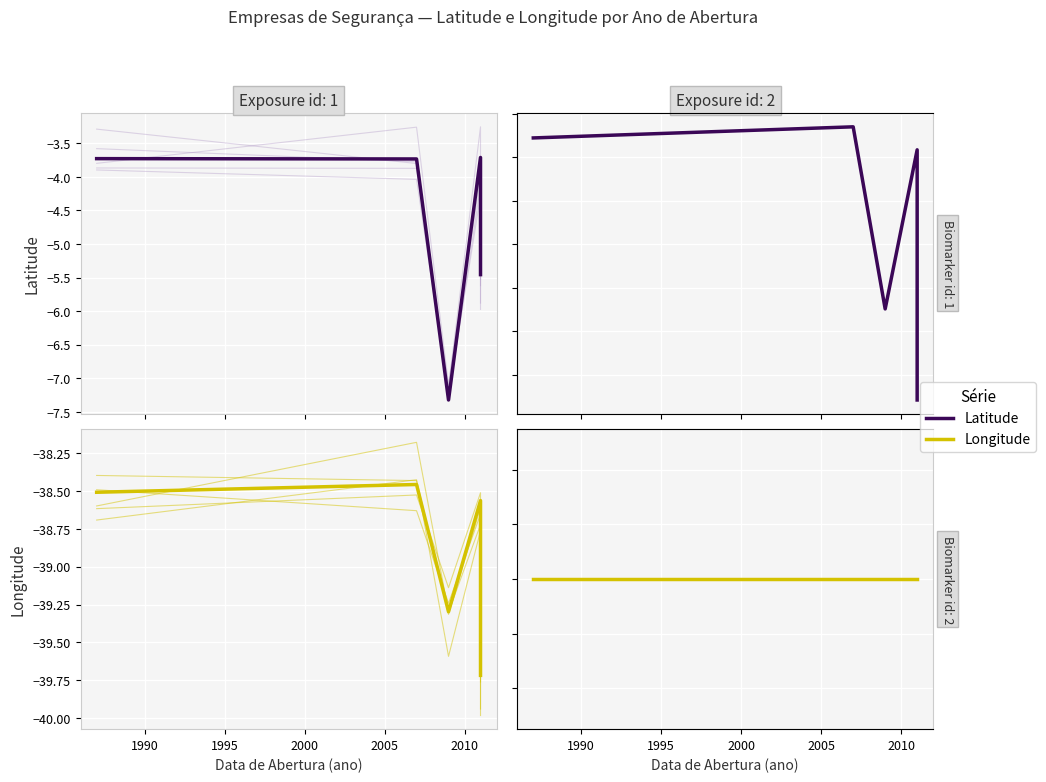

True or false: Latitude and Longitude intersect in this chart.

False